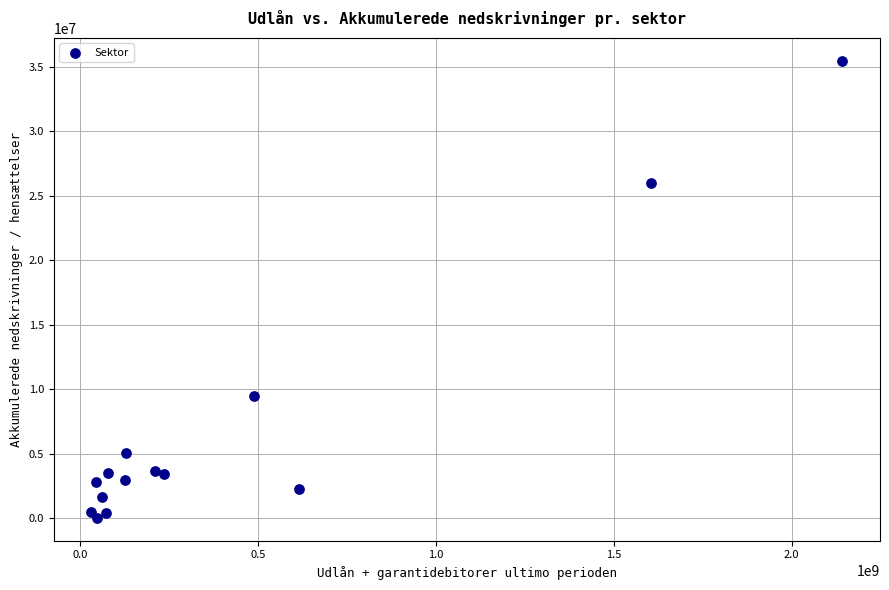

What is the range of X values (max minus min)?

2110647716